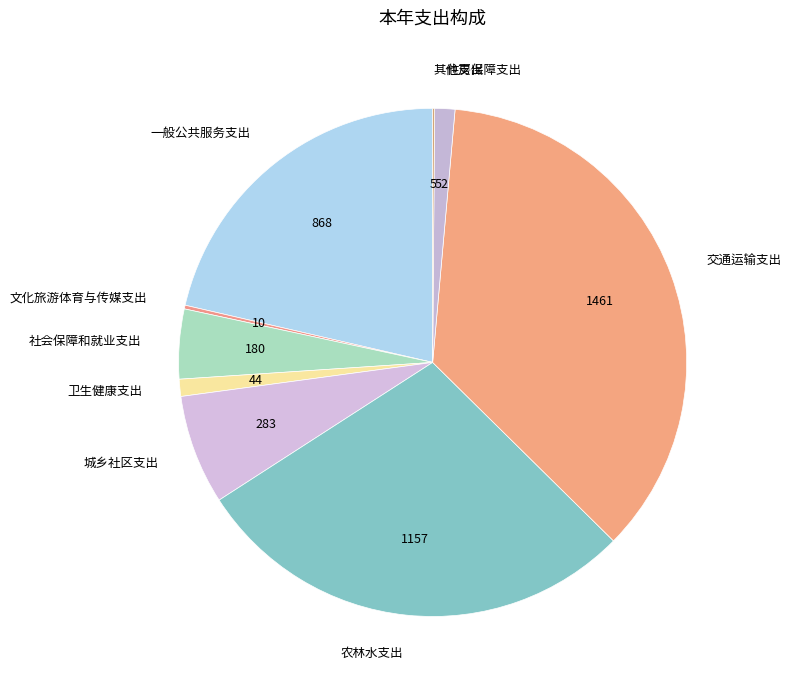

Is it true that 一般公共服务支出 is 15% of the pie?

False